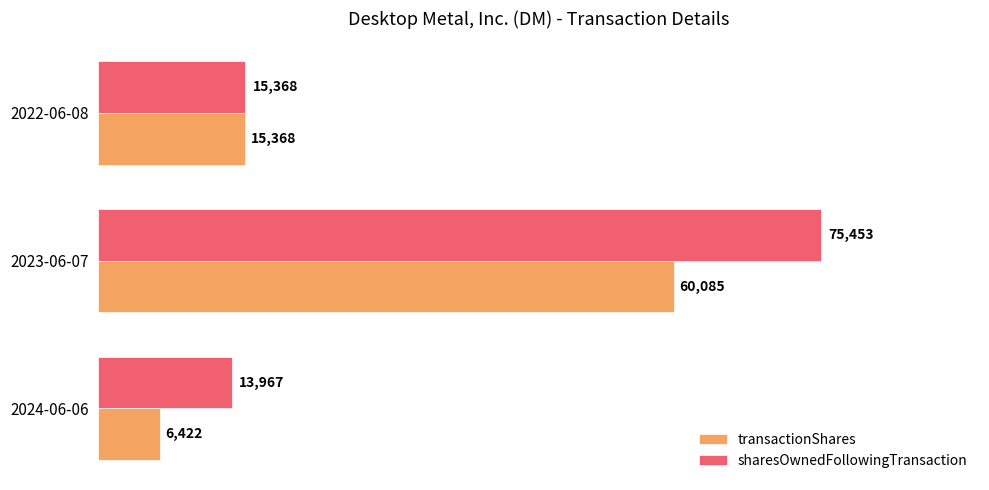

What is the highest value of the transactionShares series?

60085